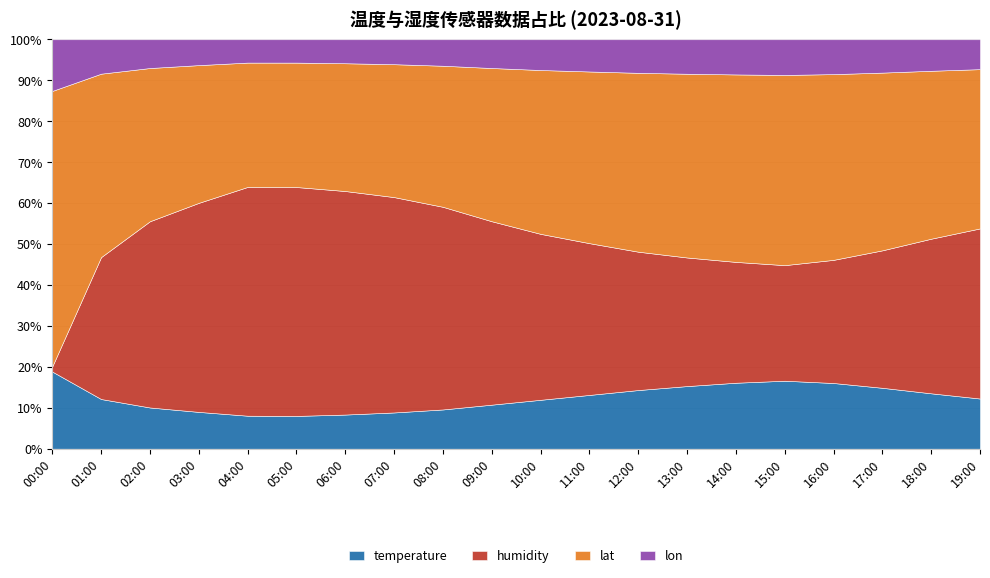

Count the number of data series in this chart.

4